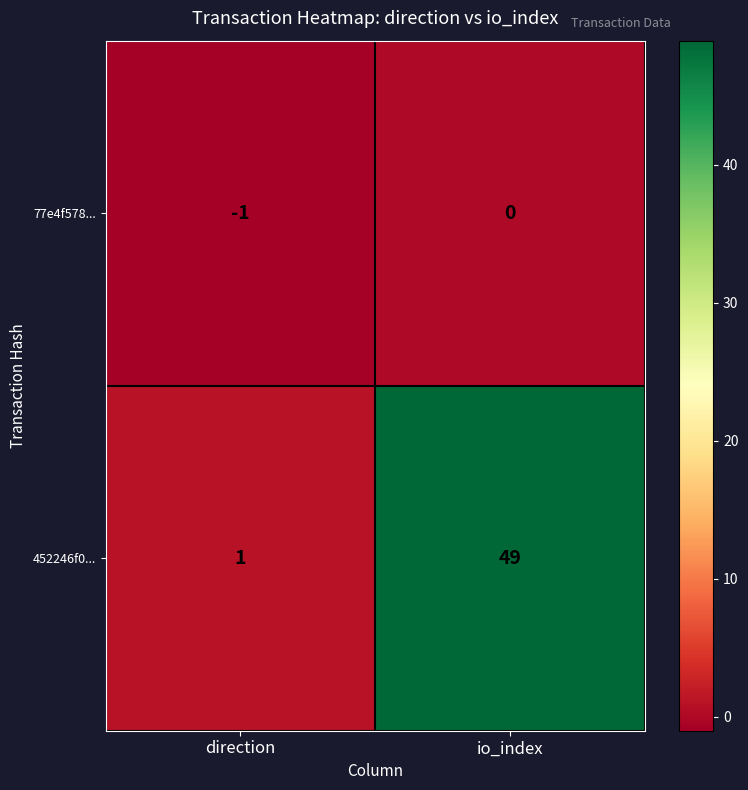

Which series has the largest range (max minus min)?

452246f0...